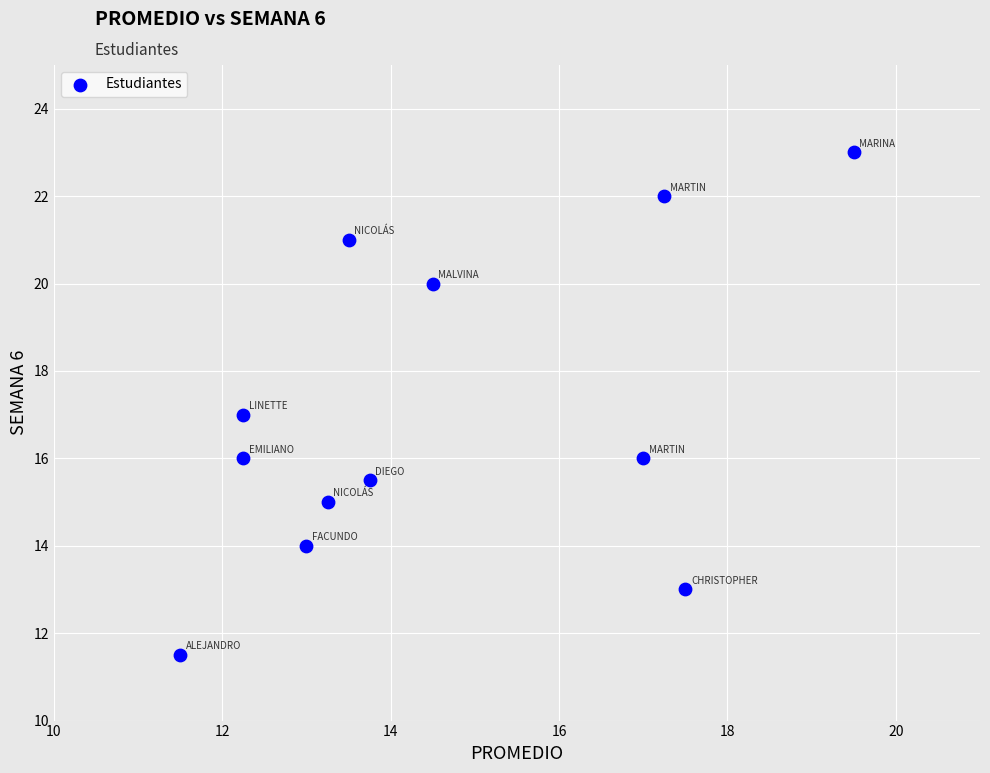

What is the average Y value?

17.0